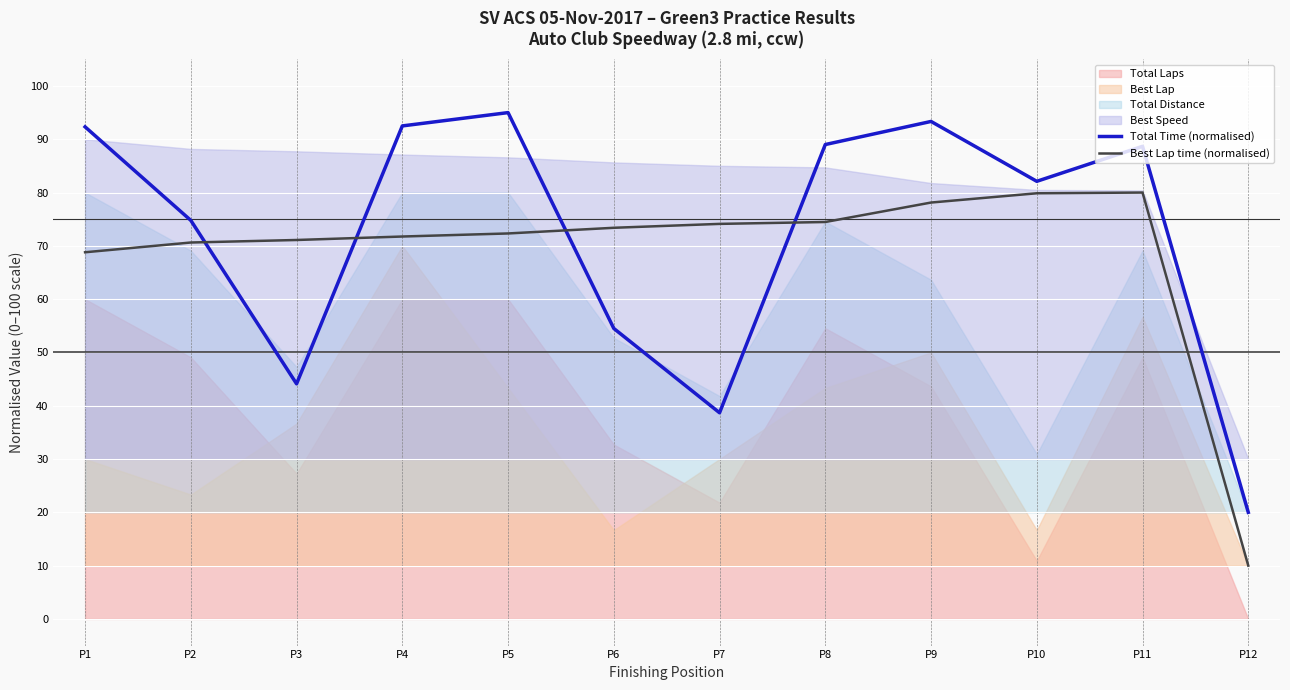

True or false: Best Lap time (normalised) has a value of 71.1 at P3.

True